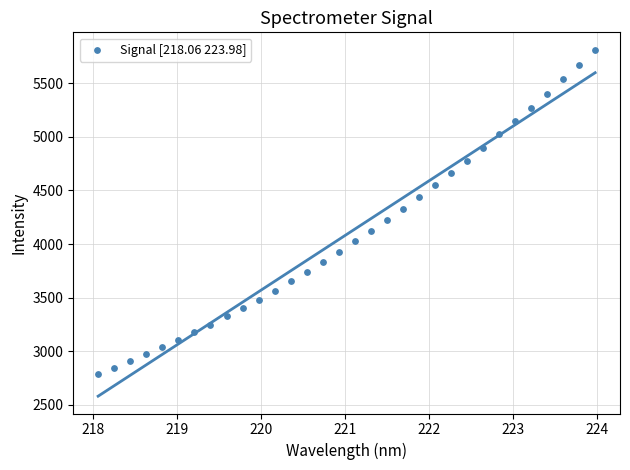

What is the range of X values (max minus min)?

5.9